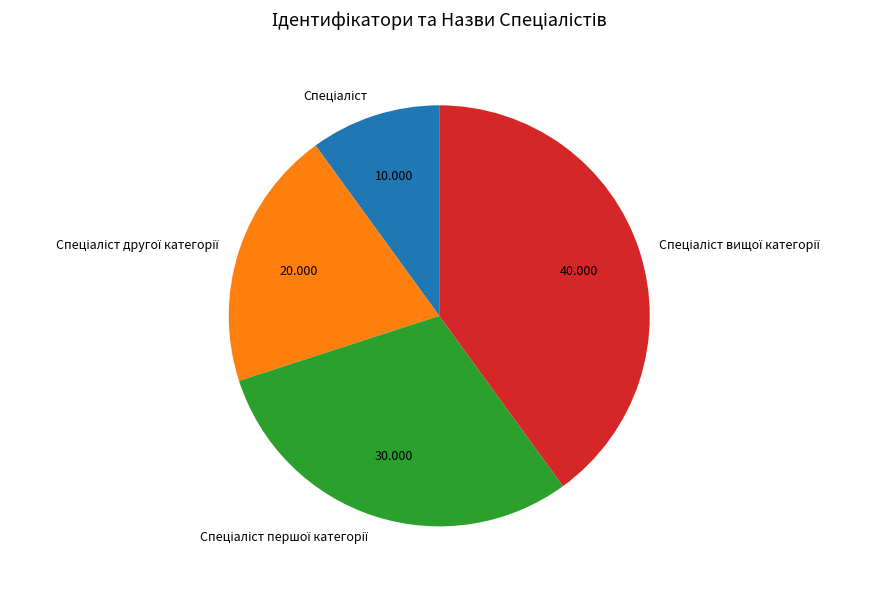

Is there any slice that represents more than half of the pie?

No